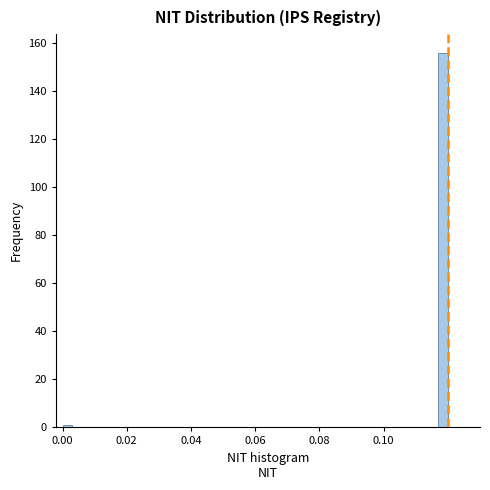

Read against the x-axis, roughly where is the centre of the tallest bar?

0.118